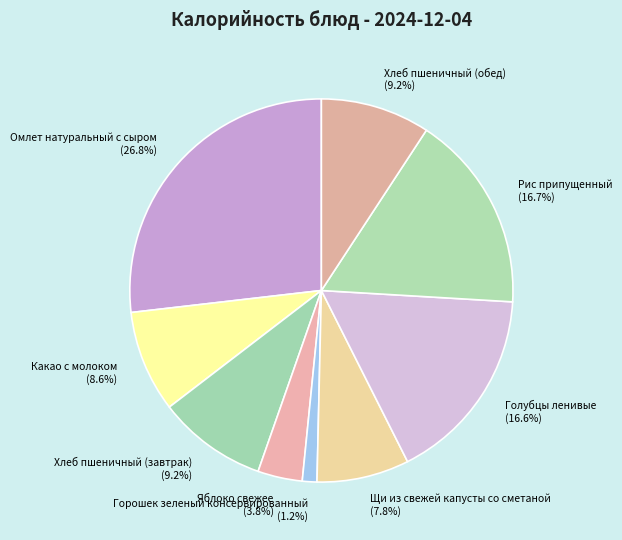

True or false: Щи из свежей капусты со сметаной accounts for 1% of the total.

False